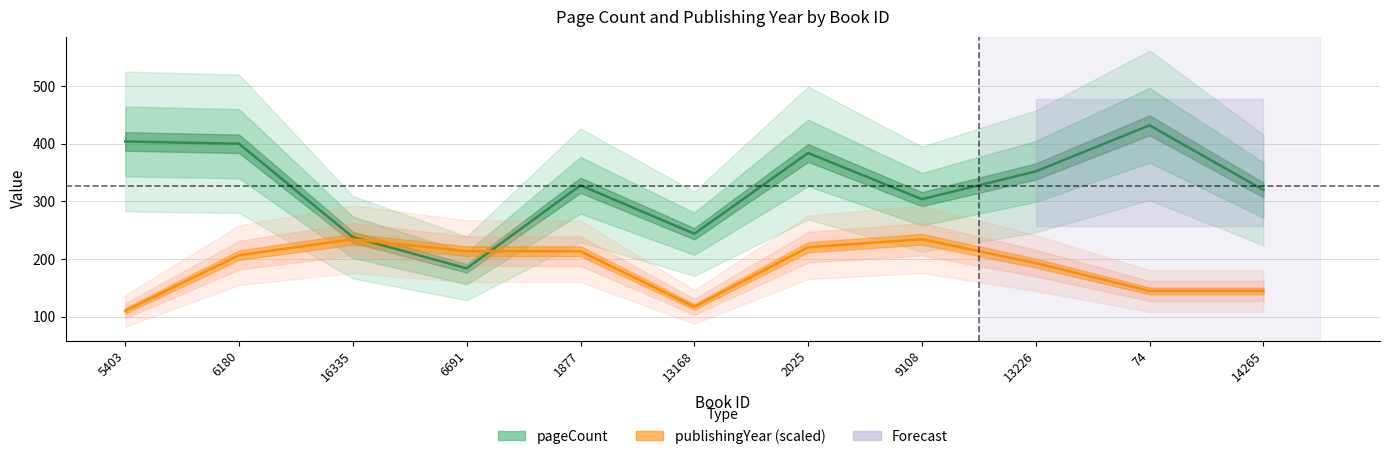

The pageCount series shows 238.0 at 16335. True or false?

True